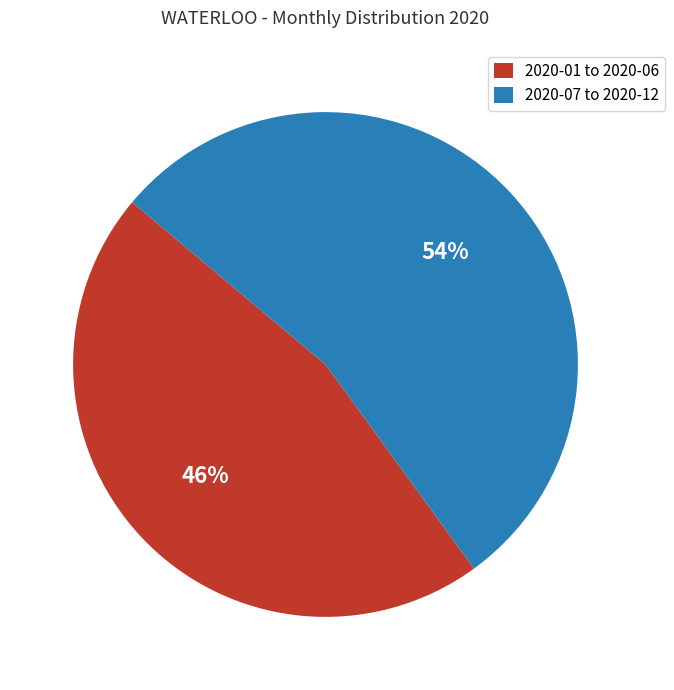

To the nearest percent, what is the average slice percentage?

50%